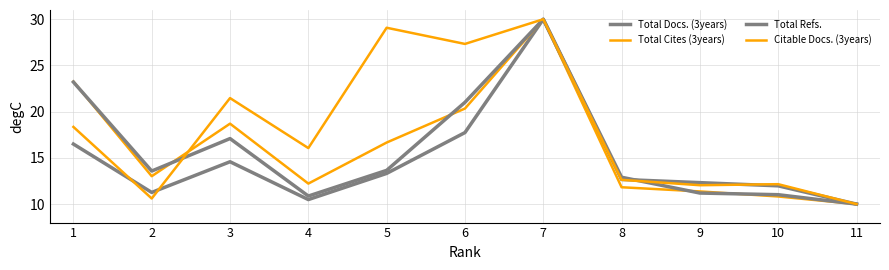

What is the total value across all series at 7?

120.0